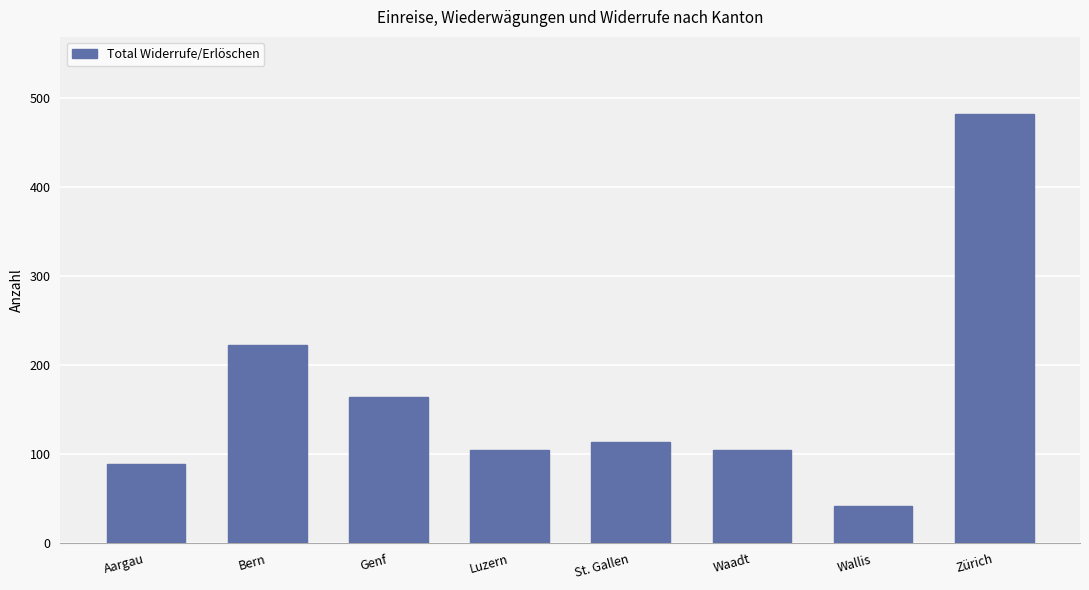

What value does the data have at Genf, to the nearest 50?

150